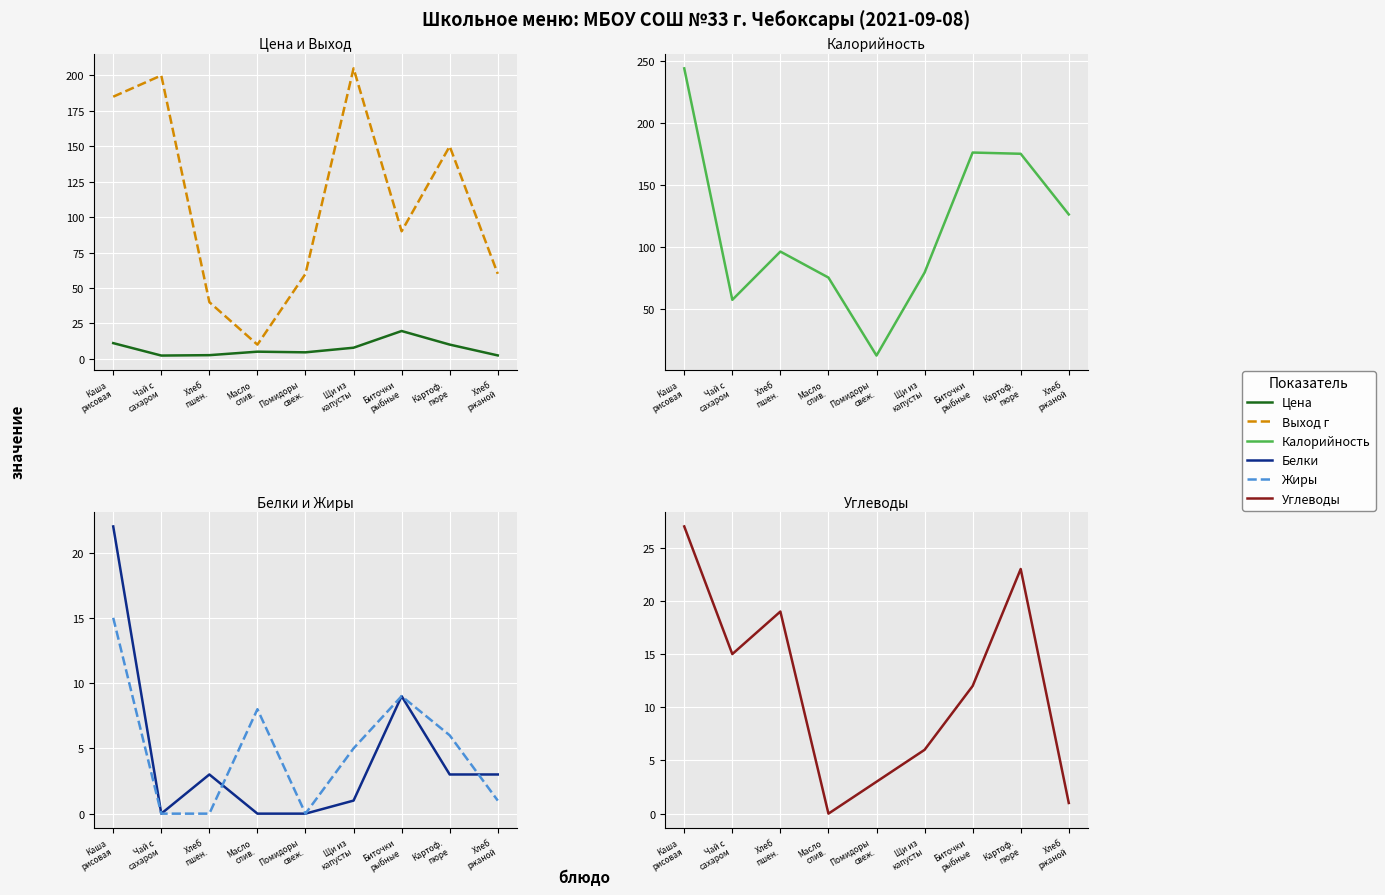

How many data points in Выход г are less than 90?

4